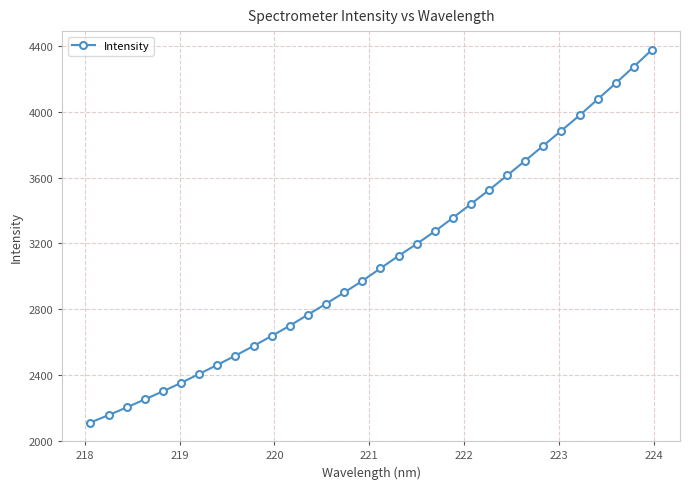

What is the minimum value shown in the chart?

2111.0